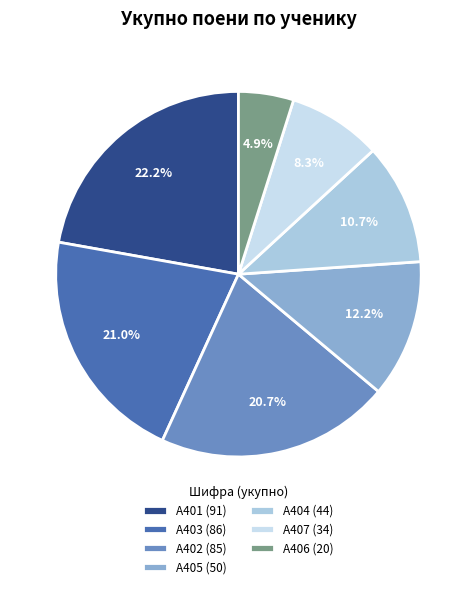

Count the number of slices in the pie.

7